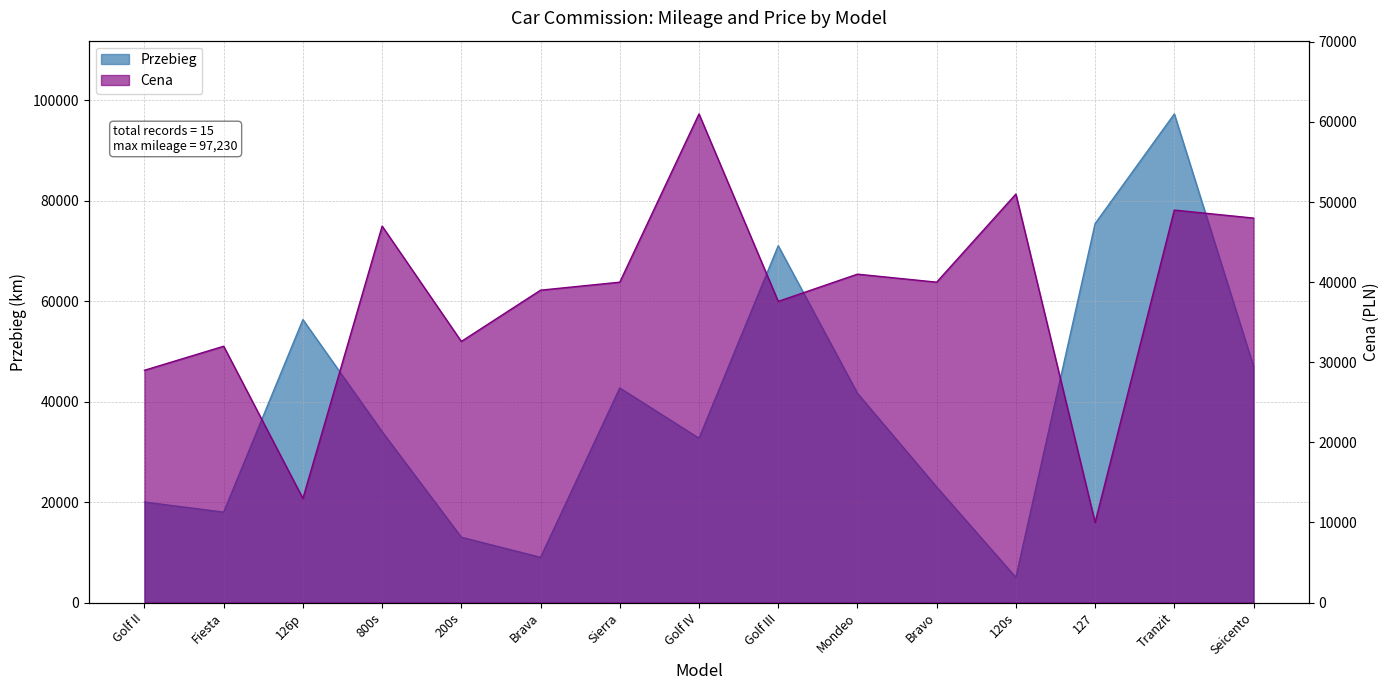

How many intersections are there between Cena and Przebieg?

8